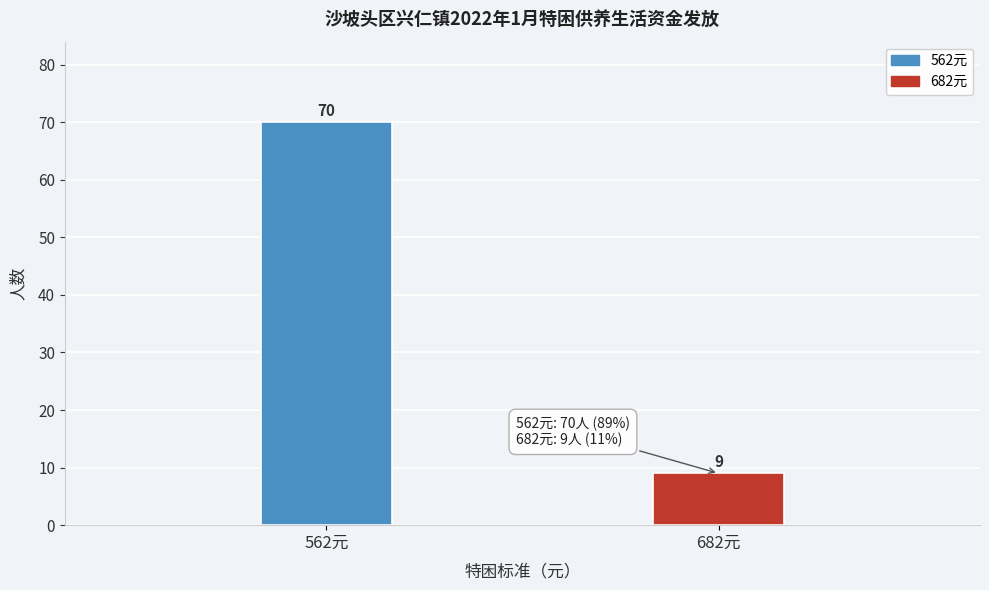

Reading left to right, list all the values displayed in this chart.

70	9